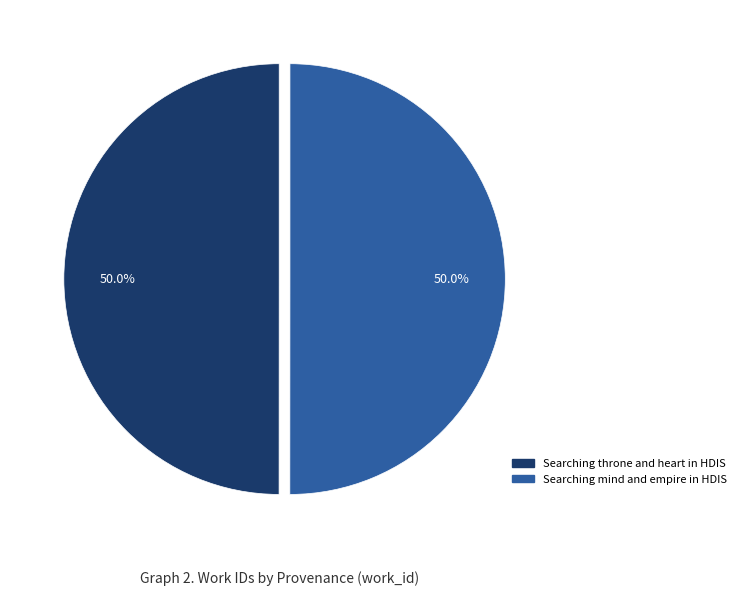

Is it true that Searching throne and heart in HDIS is 44% of the pie?

False